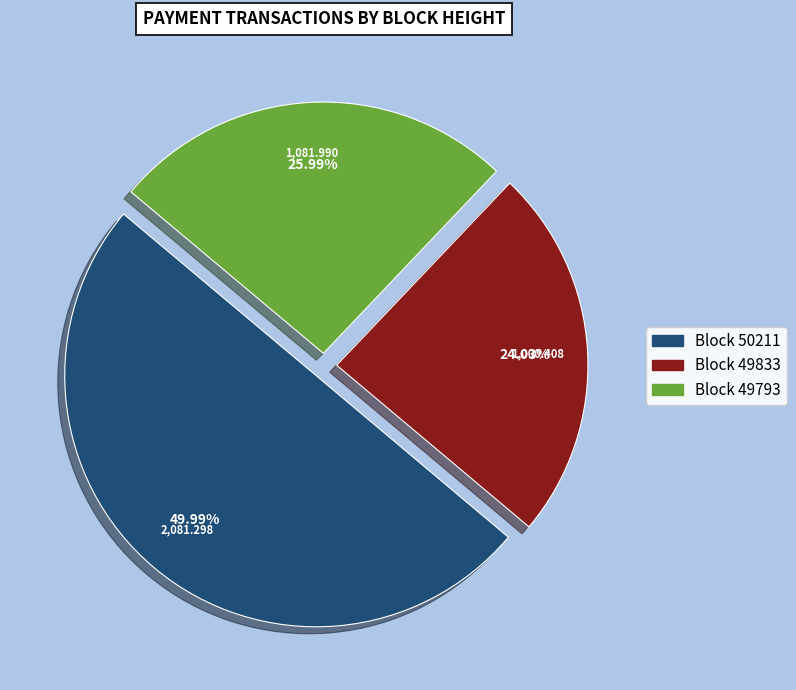

How many slices are in this pie chart?

3